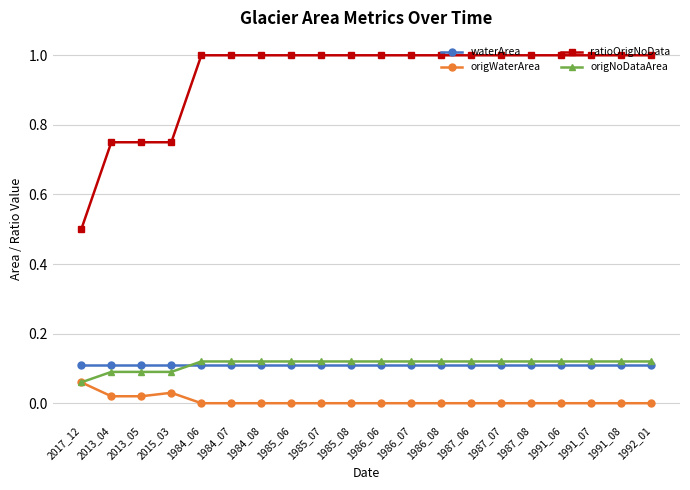

What is the greatest value displayed?

1.0